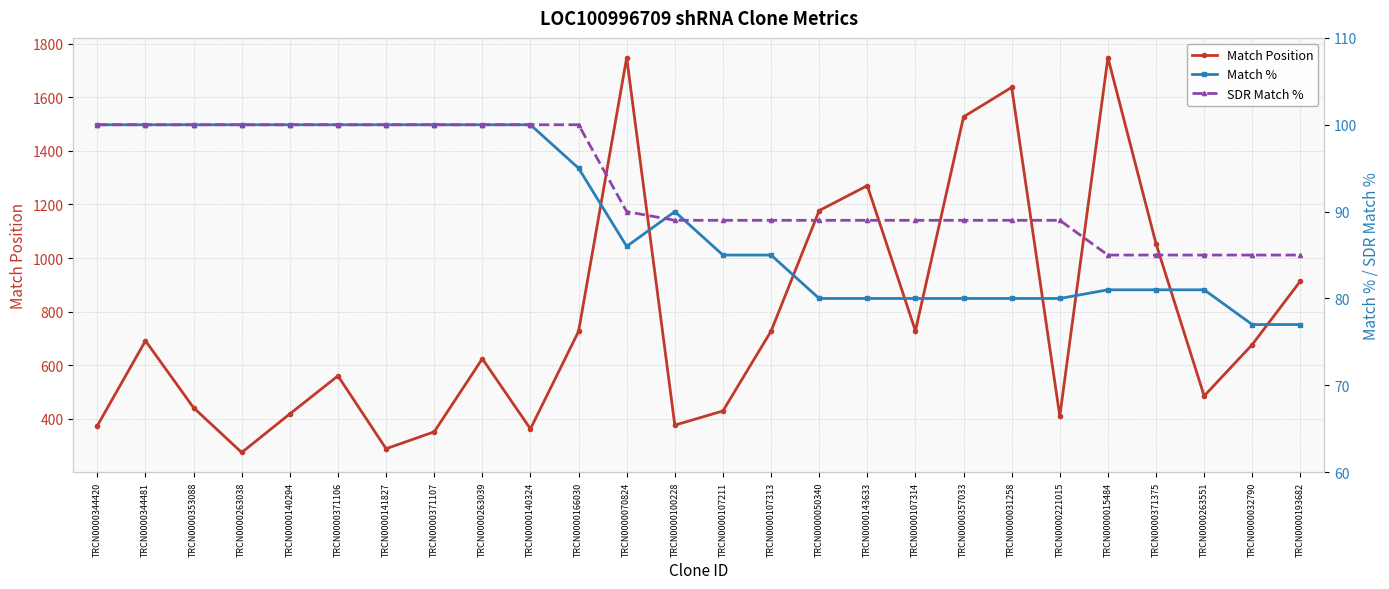

What is the difference between the maximum and minimum values in the Match % series?

23